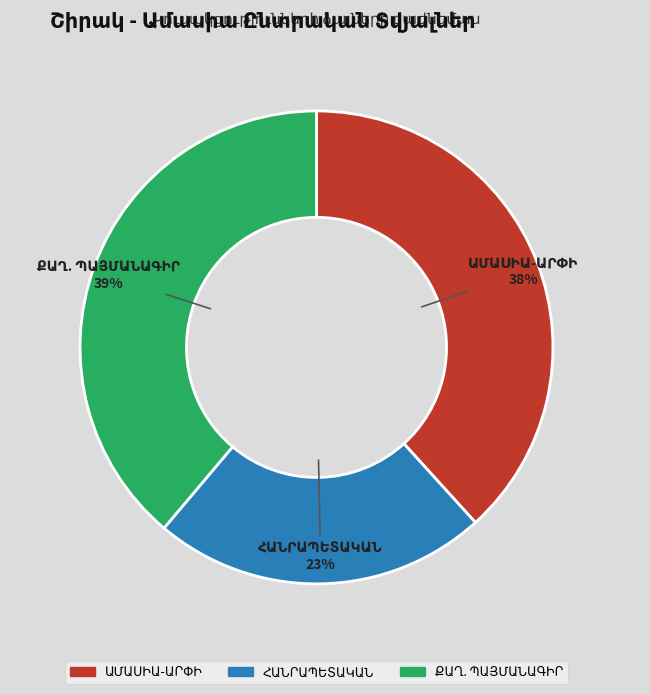

Does any single category account for the majority?

No